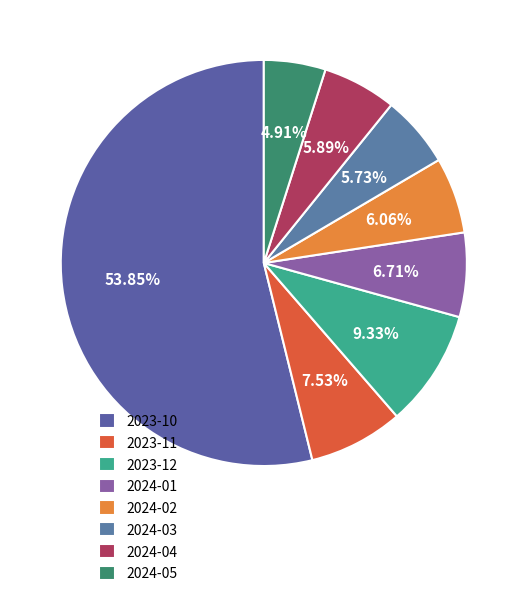

Which slice represents more than half of the pie?

2023-10